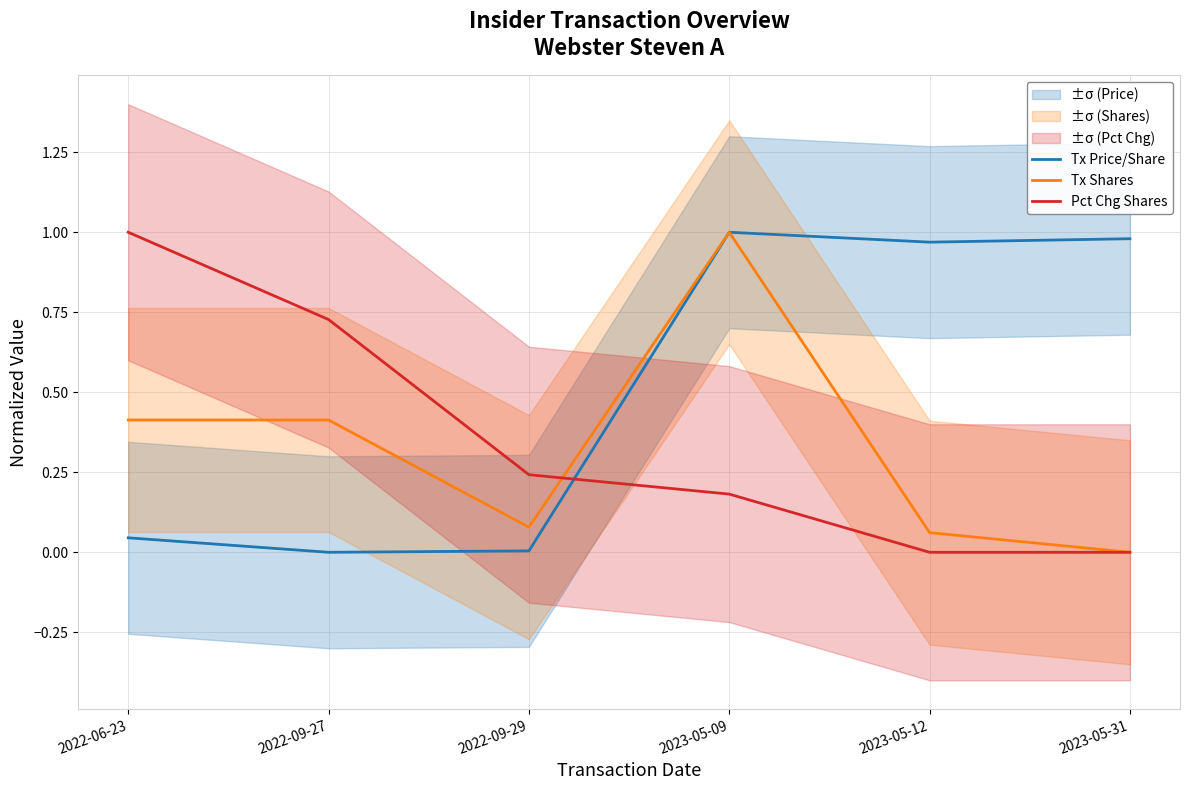

Which category has the highest value in the Pct Chg Shares series?

2022-06-23